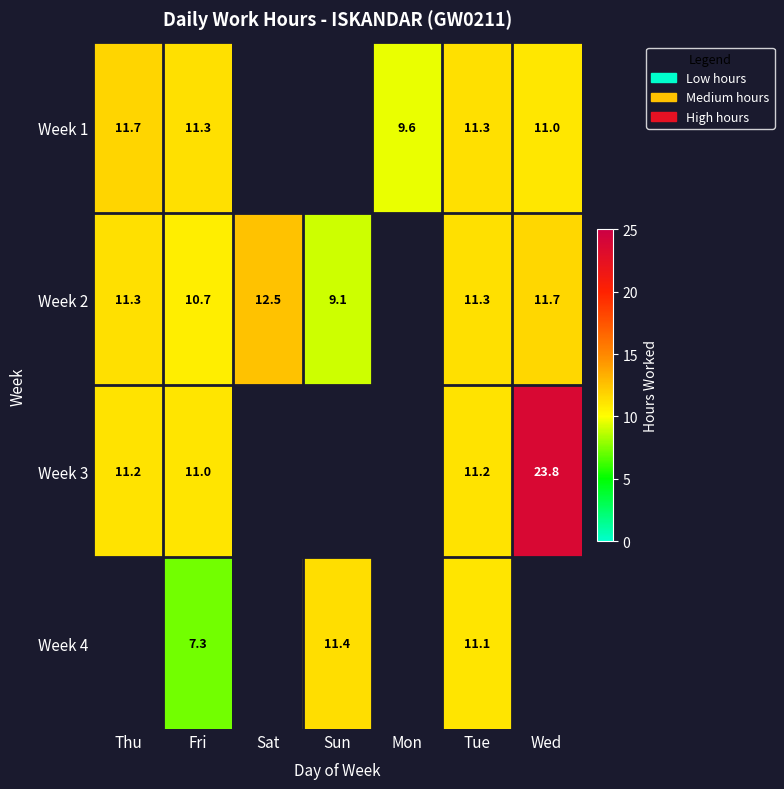

Is the value of Week 3 at Tue greater than the value of Week 1 at Fri?

No